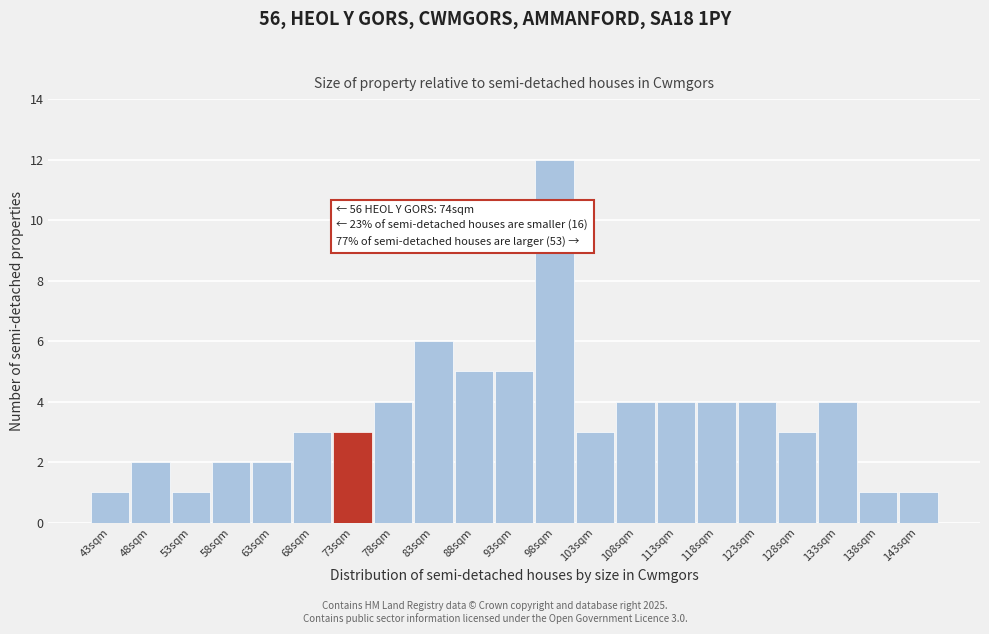

Over which range of the x-axis is the bar tallest?

95.5 to 100.5